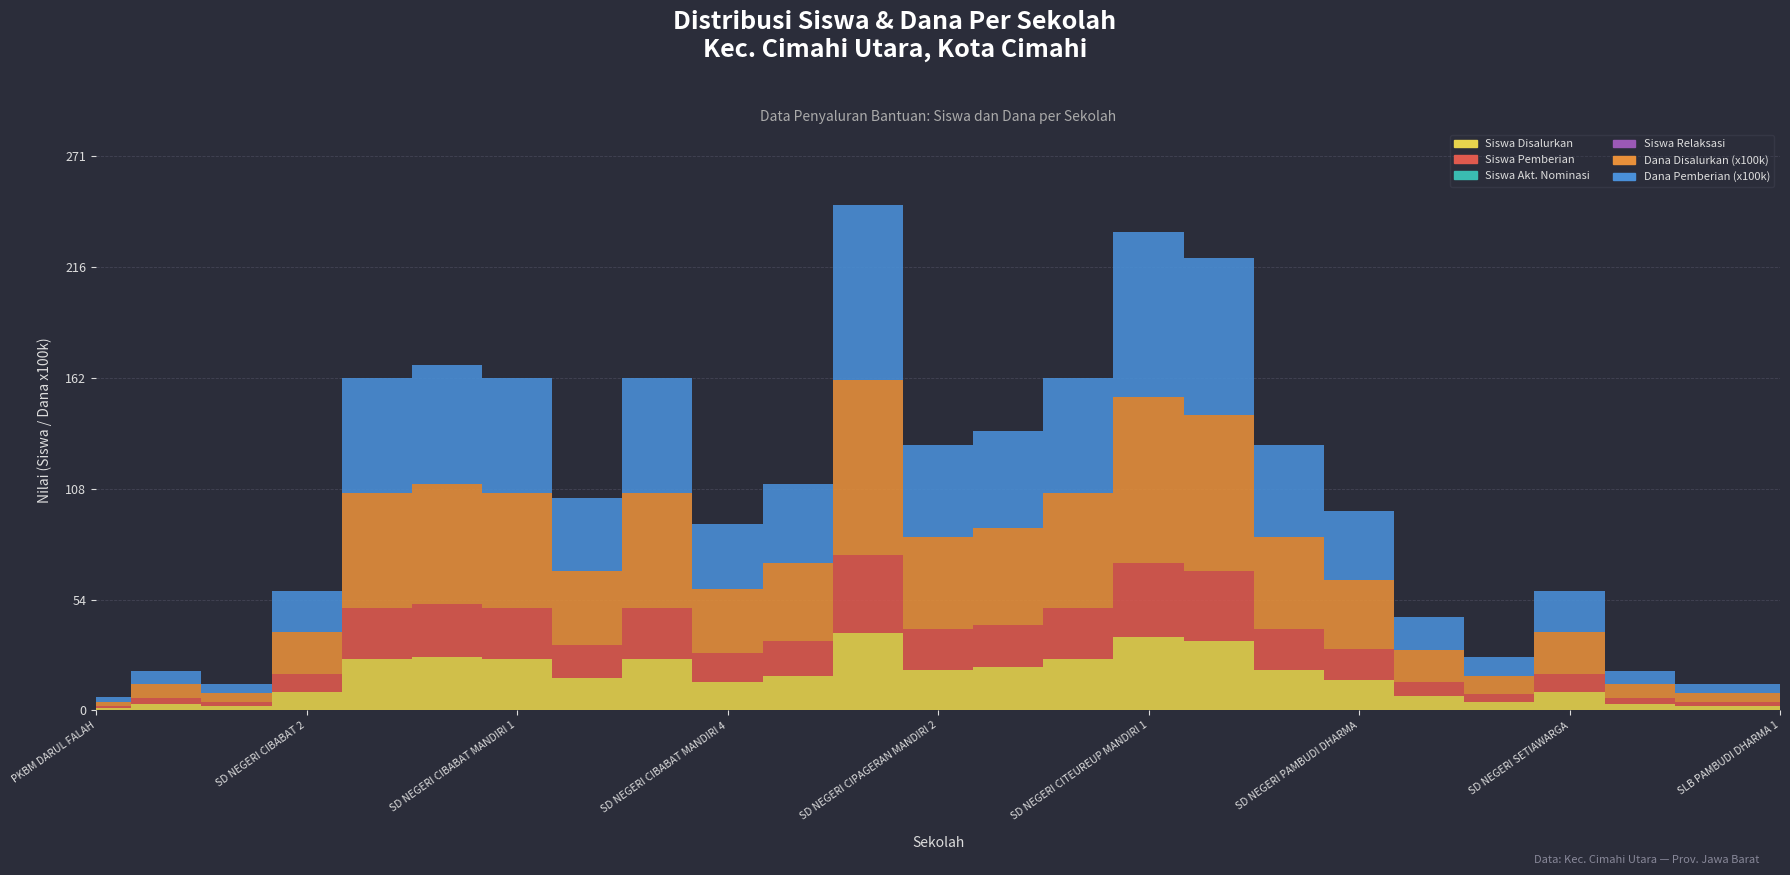

What are all the series names shown in the legend?

Siswa Disalurkan, Siswa Pemberian, Siswa Akt. Nominasi, Siswa Relaksasi, Dana Disalurkan (x100k), Dana Pemberian (x100k)